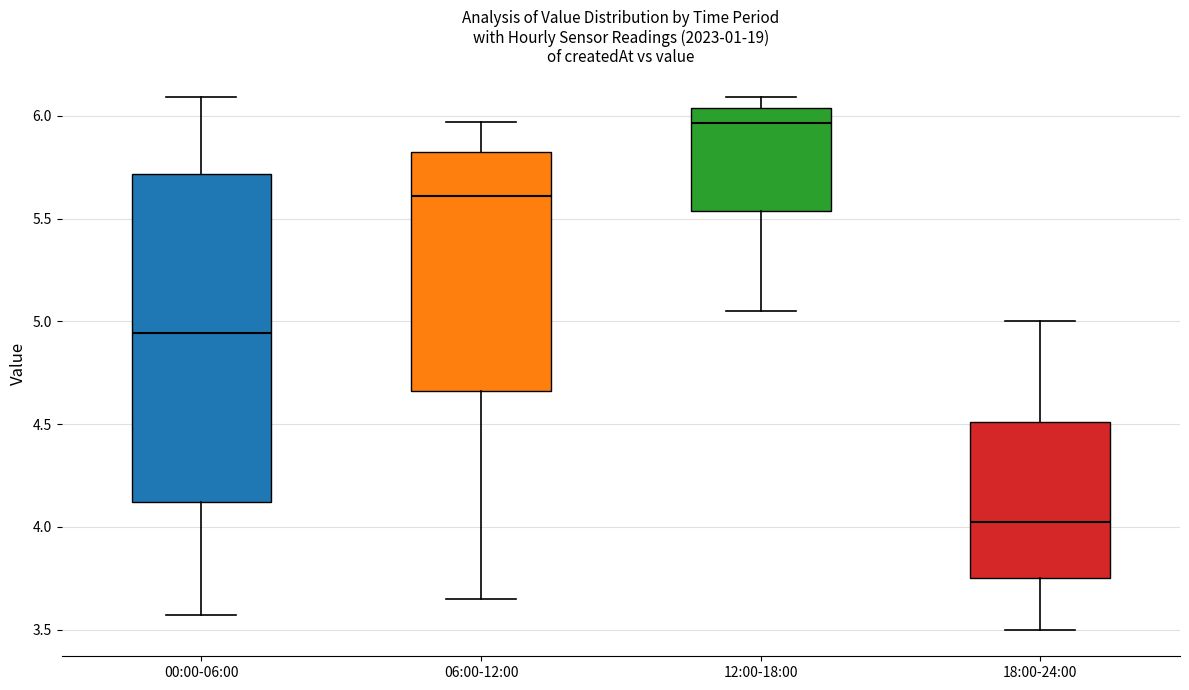

Reading left to right, read every box against the y-axis: the position of its median line, the range the box covers, and the ends of its whiskers. The values are not printed on the chart, so give them approximately, as read against the axis.

00:00-06:00: median 4.95, box 4.10 to 5.70, whiskers 3.55 to 6.10
06:00-12:00: median 5.60, box 4.65 to 5.85, whiskers 3.65 to 5.95
12:00-18:00: median 5.95, box 5.55 to 6.05, whiskers 5.05 to 6.10
18:00-24:00: median 4.05, box 3.75 to 4.50, whiskers 3.50 to 5.00